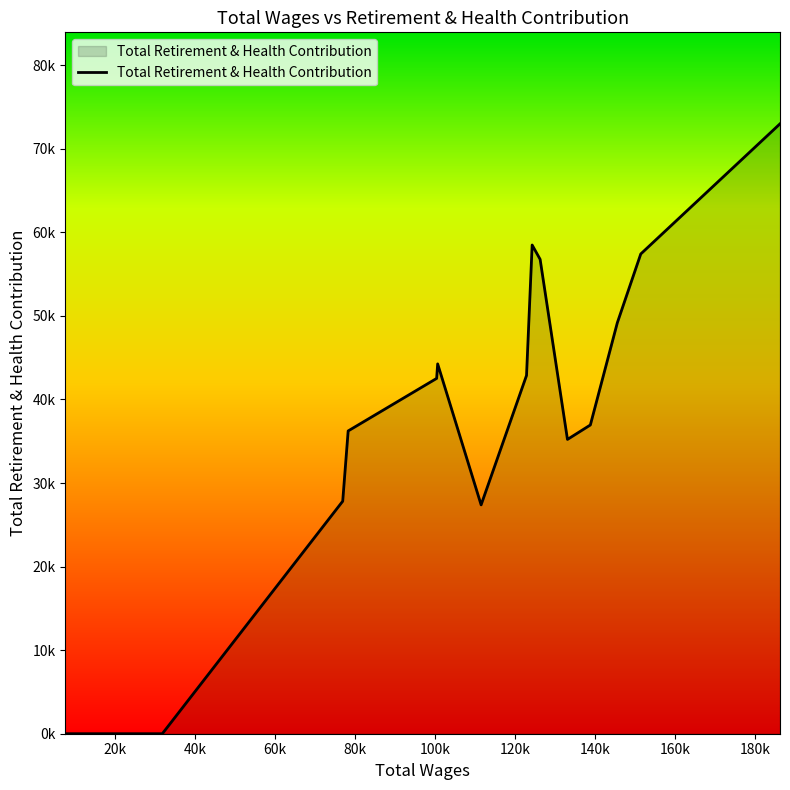

What is the average value?

32674